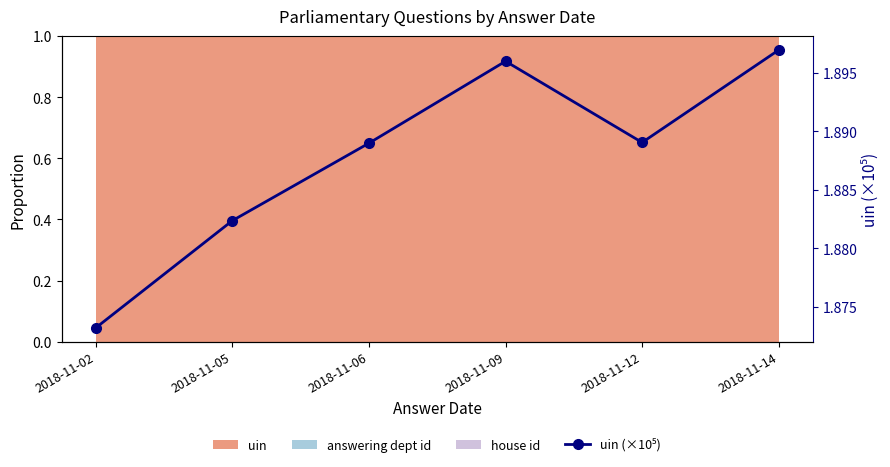

Reading right to left, what are all the values shown in this chart?

1.9	1.9	1.9	1.9	1.9	1.9